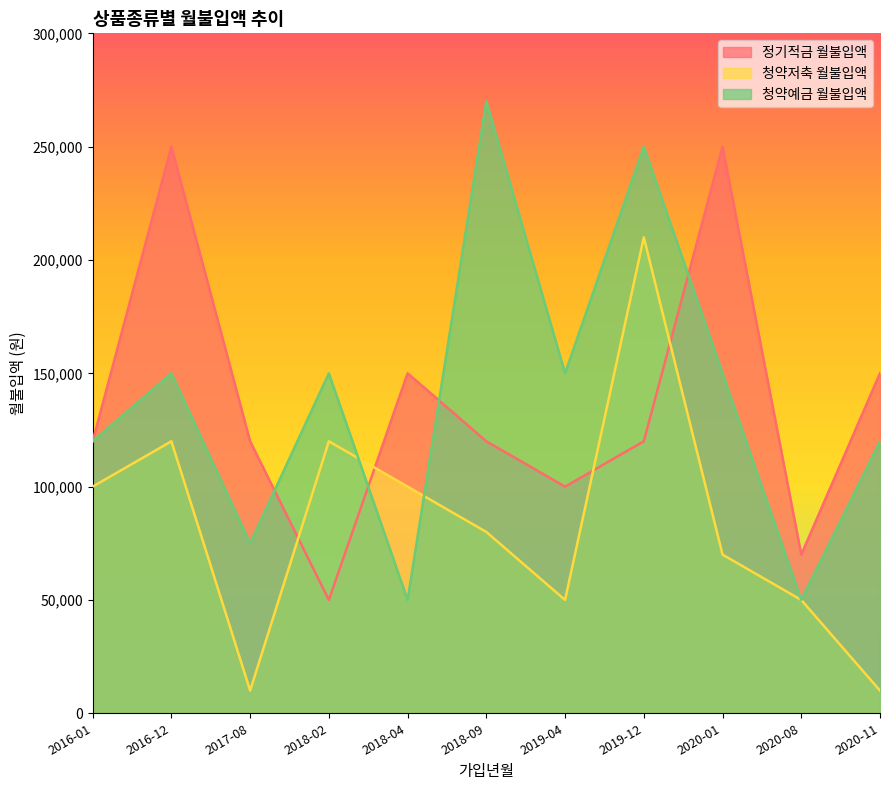

The 정기적금 월불입액 series shows 120000 at 2016-01. True or false?

True